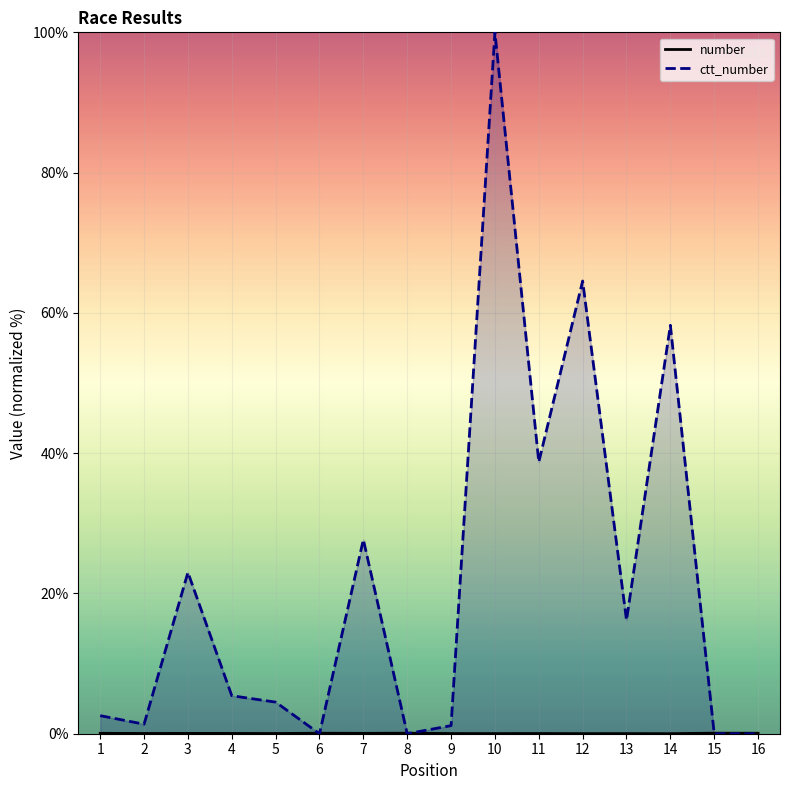

In ctt_number, how many points are lower than both neighbors (excluding endpoints)?

5